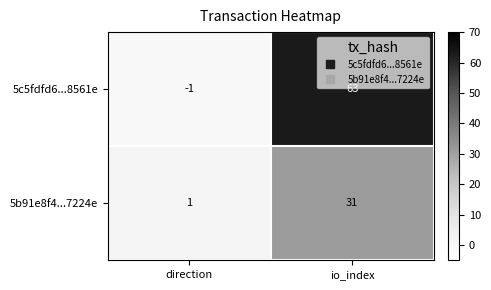

What is the difference between the 5c5fdfd6...8561e values at io_index and direction?

64